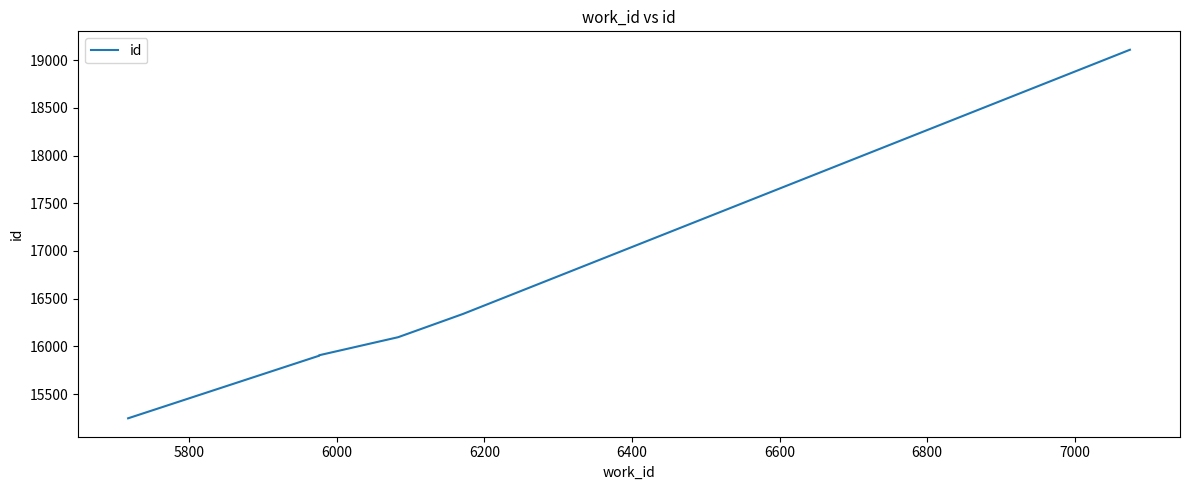

What is the difference between the maximum and minimum values?

3863